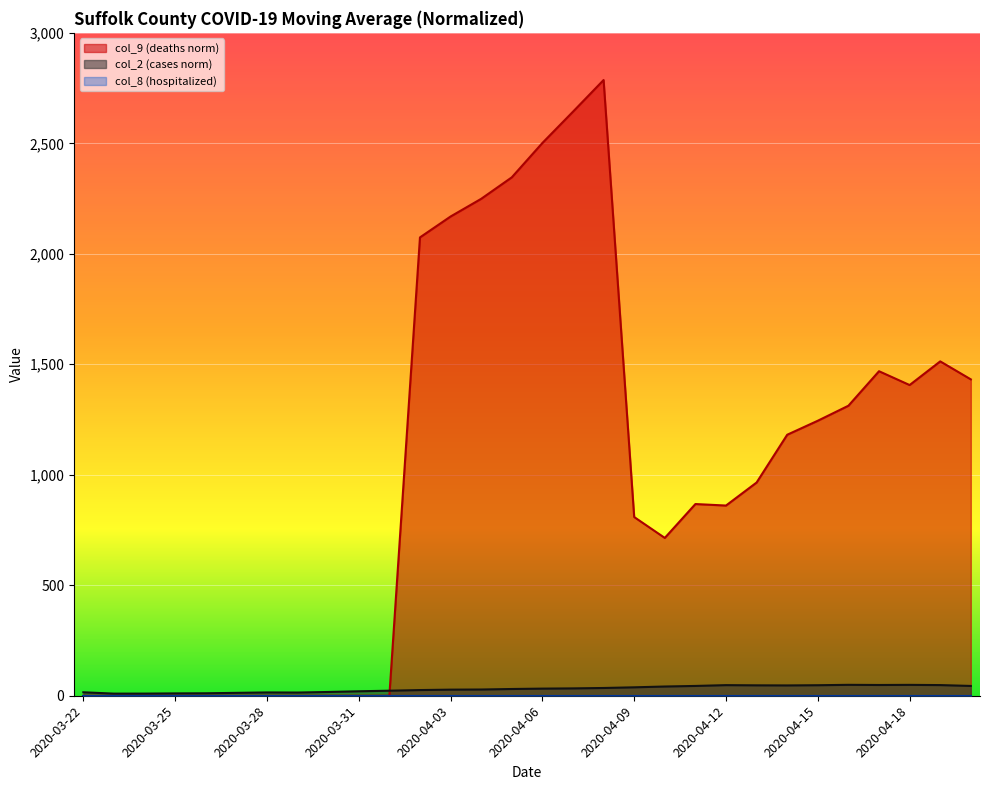

What is the greatest value displayed?

2786.5